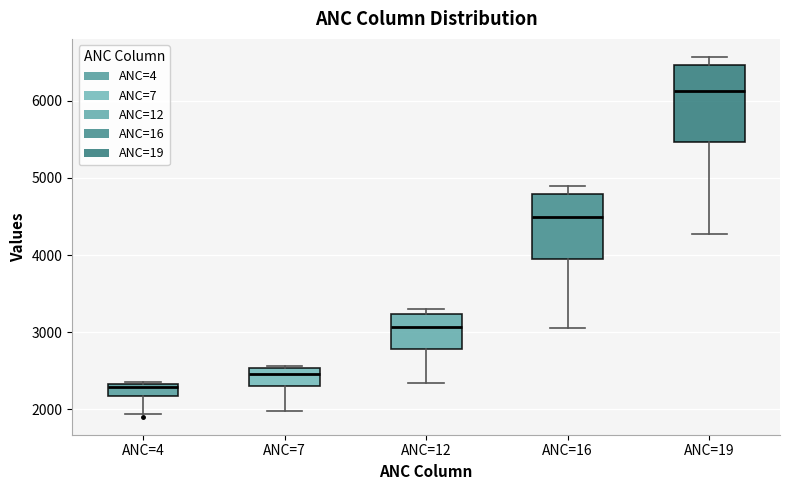

Comparing the boxes themselves (not the whiskers), which one is the tallest?

ANC=19